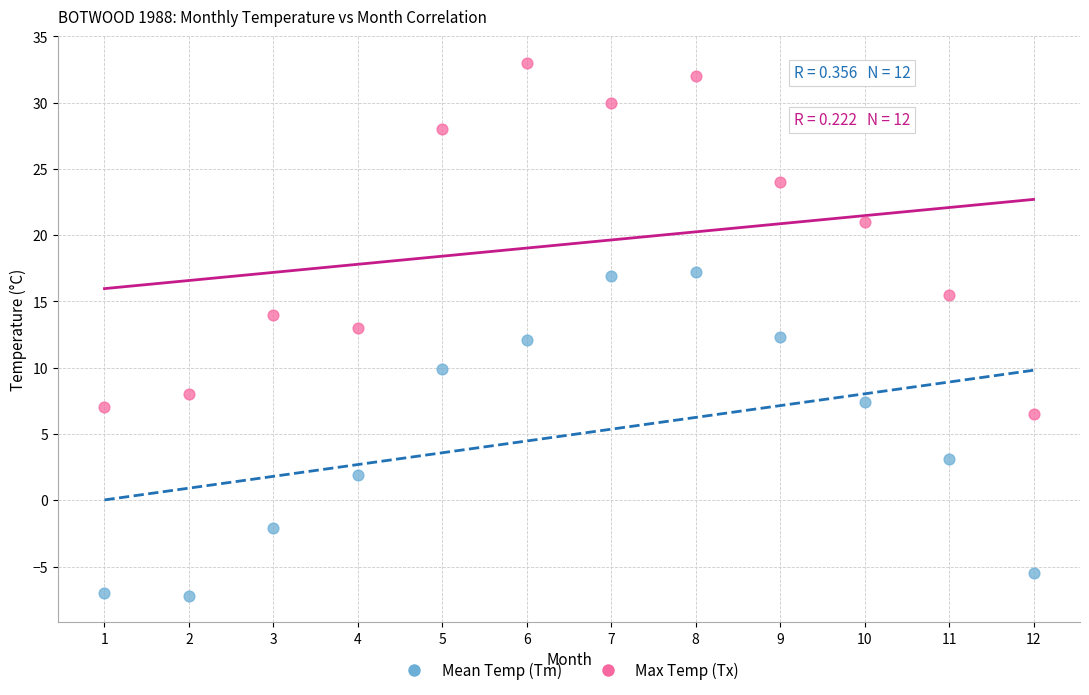

What is the X range (max minus min) for the scatter plot?

11.0